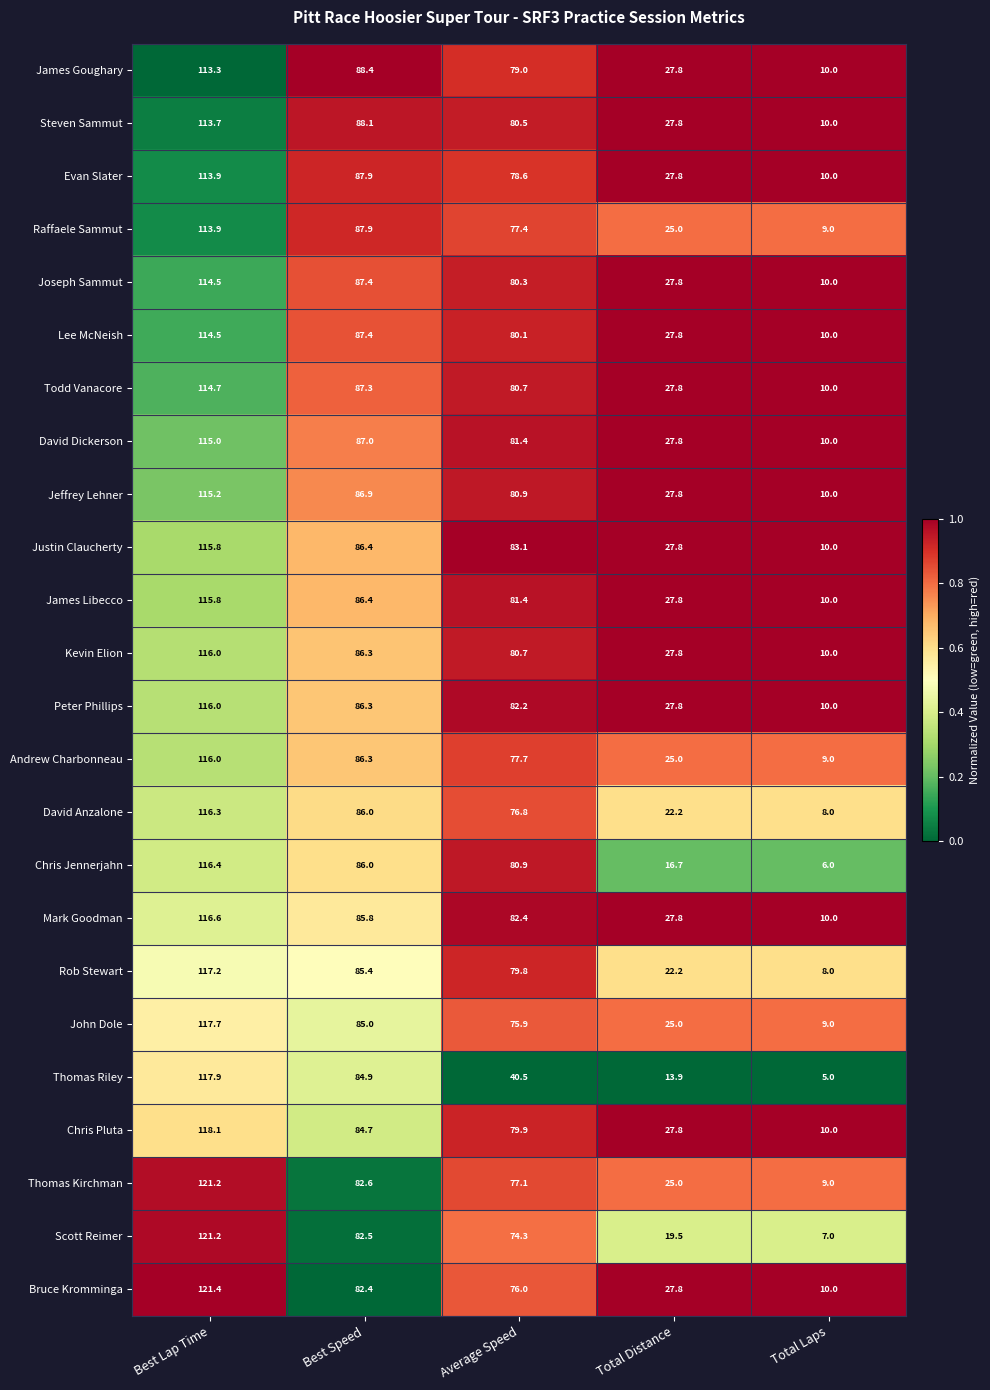

Which series has the largest total across all categories?

Justin Claucherty